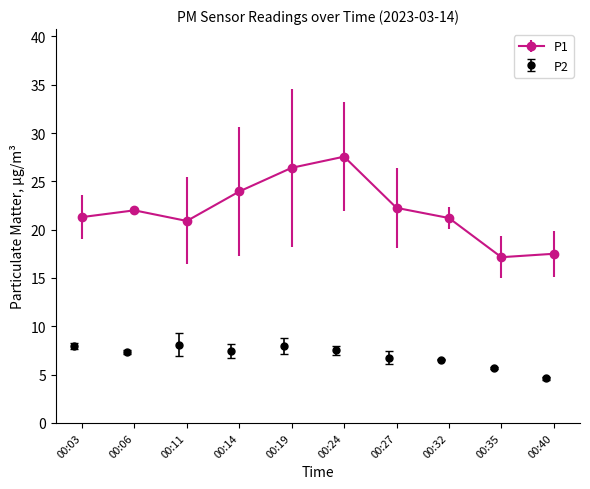

Rank the series by their average value, from lowest to highest.

P2, P1